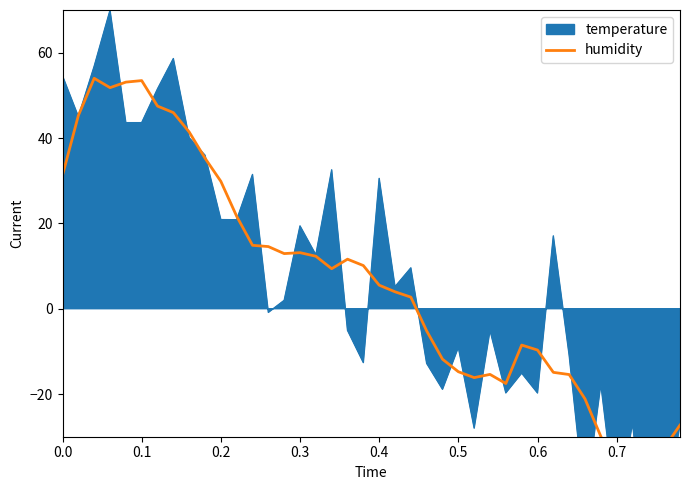

How many positive values are there?

23